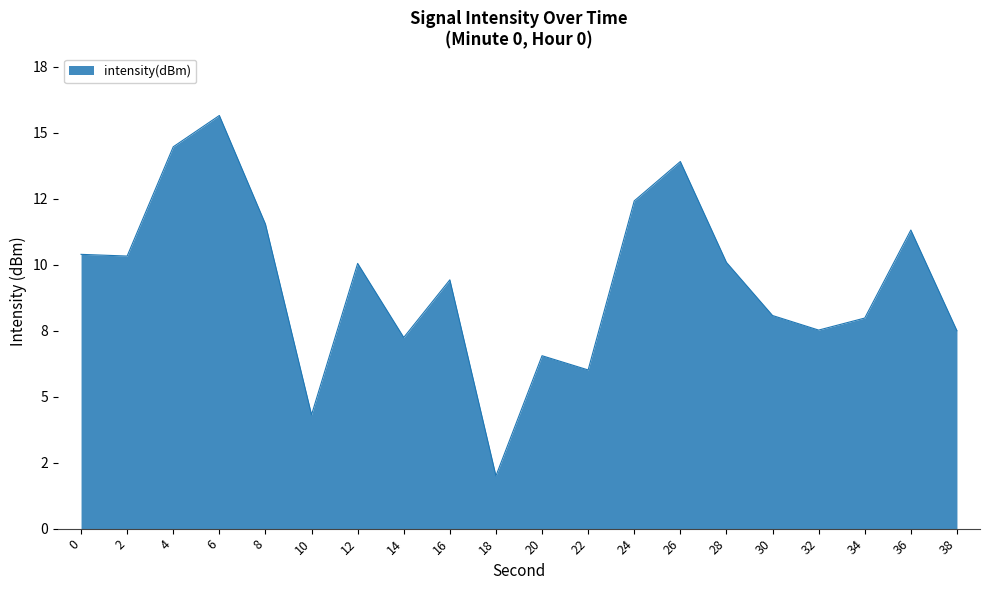

Reading left to right, list all the values displayed in this chart.

0=10.4	2=10.3	4=14.5	6=15.7	8=11.5	10=4.3	12=10.0	14=7.2	16=9.4	18=2.0	20=6.6	22=6.0	24=12.4	26=13.9	28=10.1	30=8.1	32=7.5	34=8.0	36=11.3	38=7.5